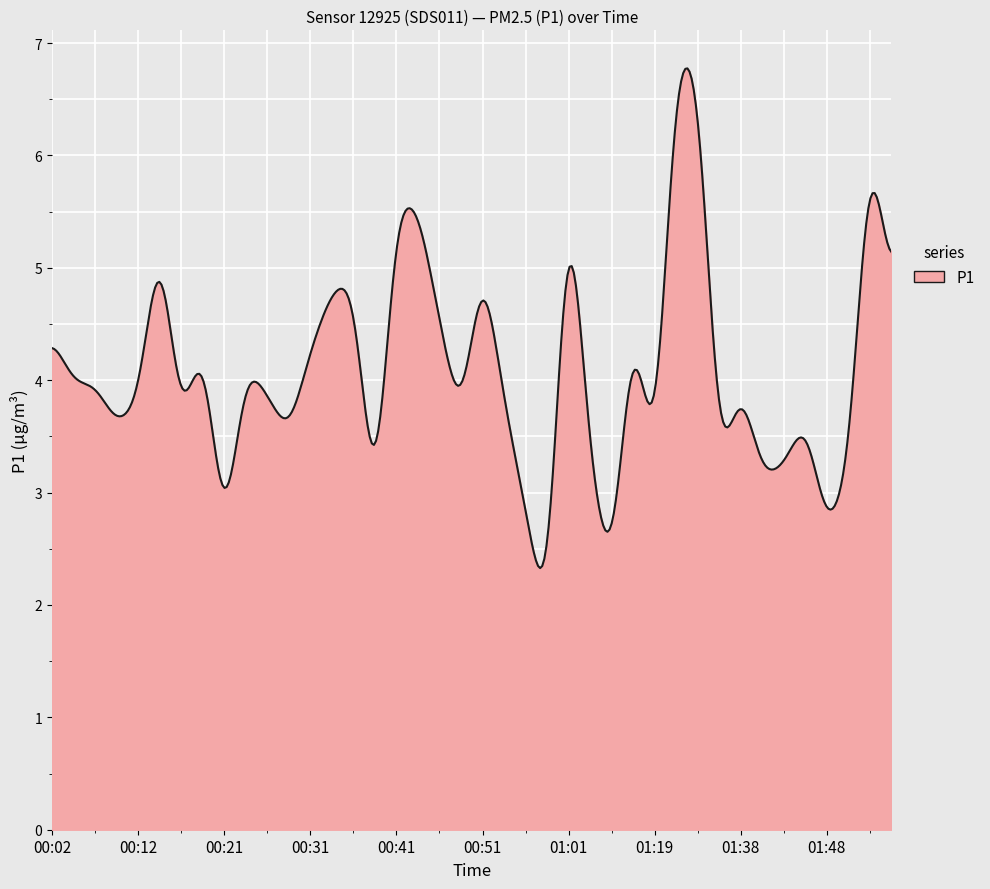

What is the maximum value shown in the chart?

6.8